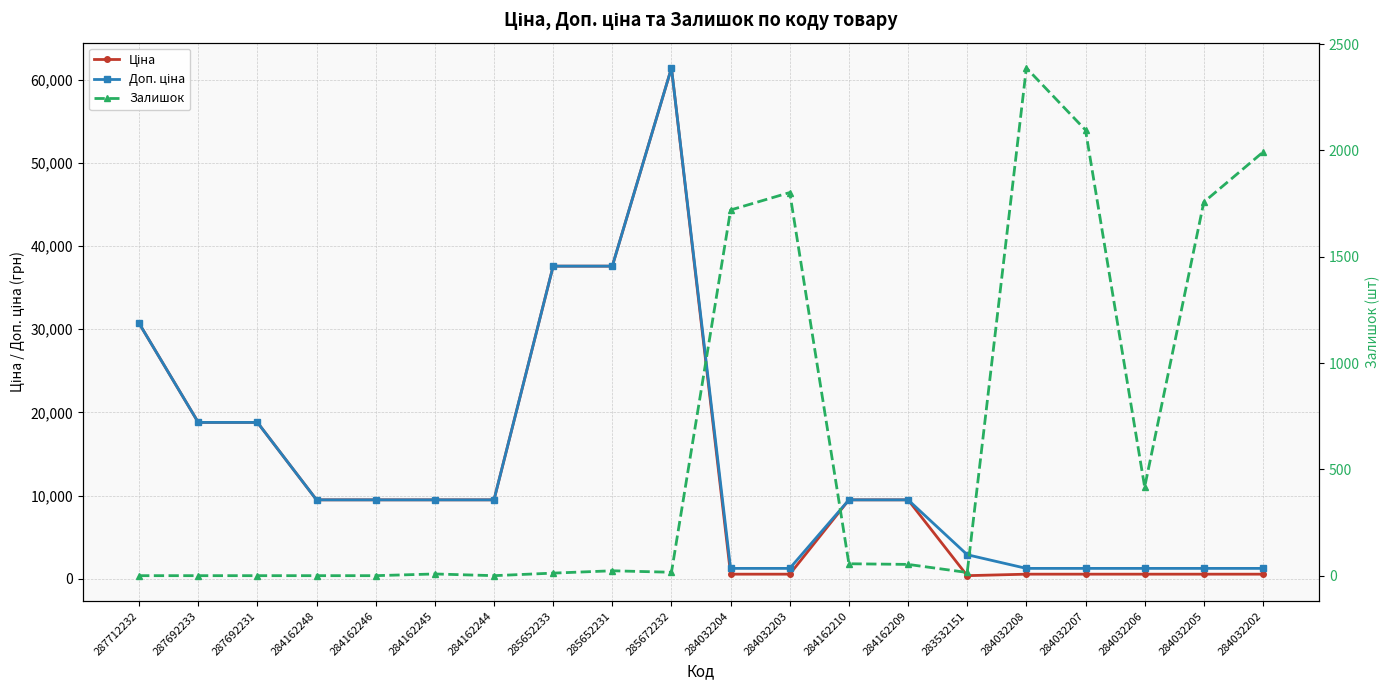

Reading left to right, what are all the values shown in this chart?

Ціна: 30717.1	18796.8	18796.8	9480.1	9480.1	9480.1	9480.1	37593.6	37593.6	61434.3	539.0	539.0	9480.1	9480.1	359.9	539.0	539.0	539.0	539.0	539.0
Доп. ціна: 30717.1	18796.8	18796.8	9480.1	9480.1	9480.1	9480.1	37593.6	37593.6	61434.3	1235.4	1235.4	9480.1	9480.1	2878.8	1235.4	1235.4	1235.4	1235.4	1235.4
Залишок: 0.0	0.0	0.0	0.0	0.0	8.0	0.0	12.0	23.0	16.0	1720.0	1802.0	56.0	53.0	15.0	2388.0	2096.0	417.0	1757.0	1992.0